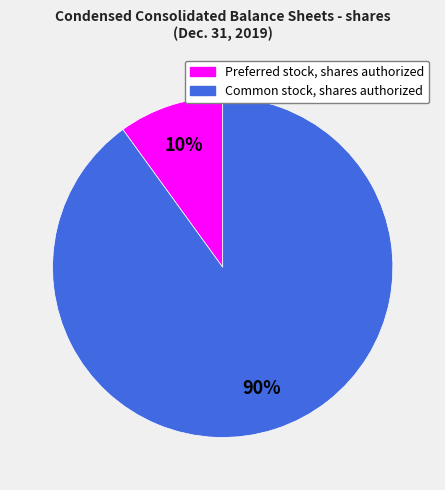

How many slices are in this pie chart?

2